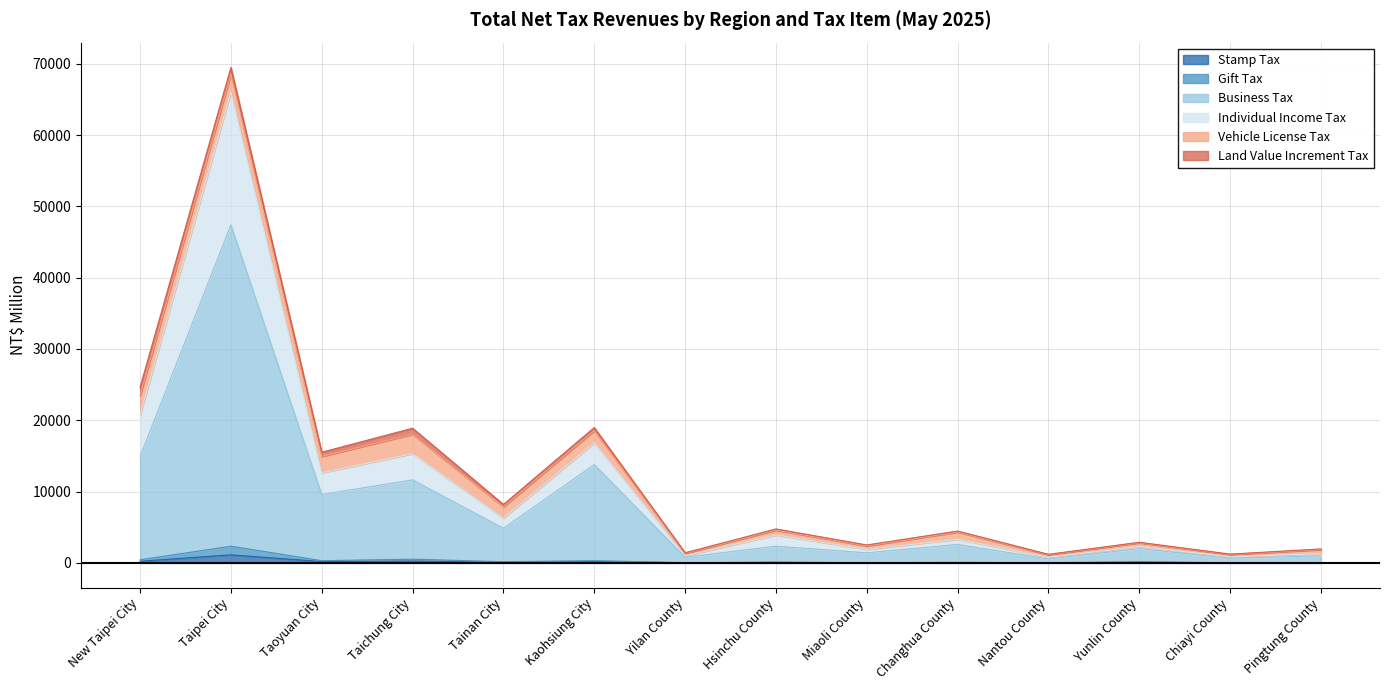

True or false: Gift Tax and Stamp Tax intersect in this chart.

False